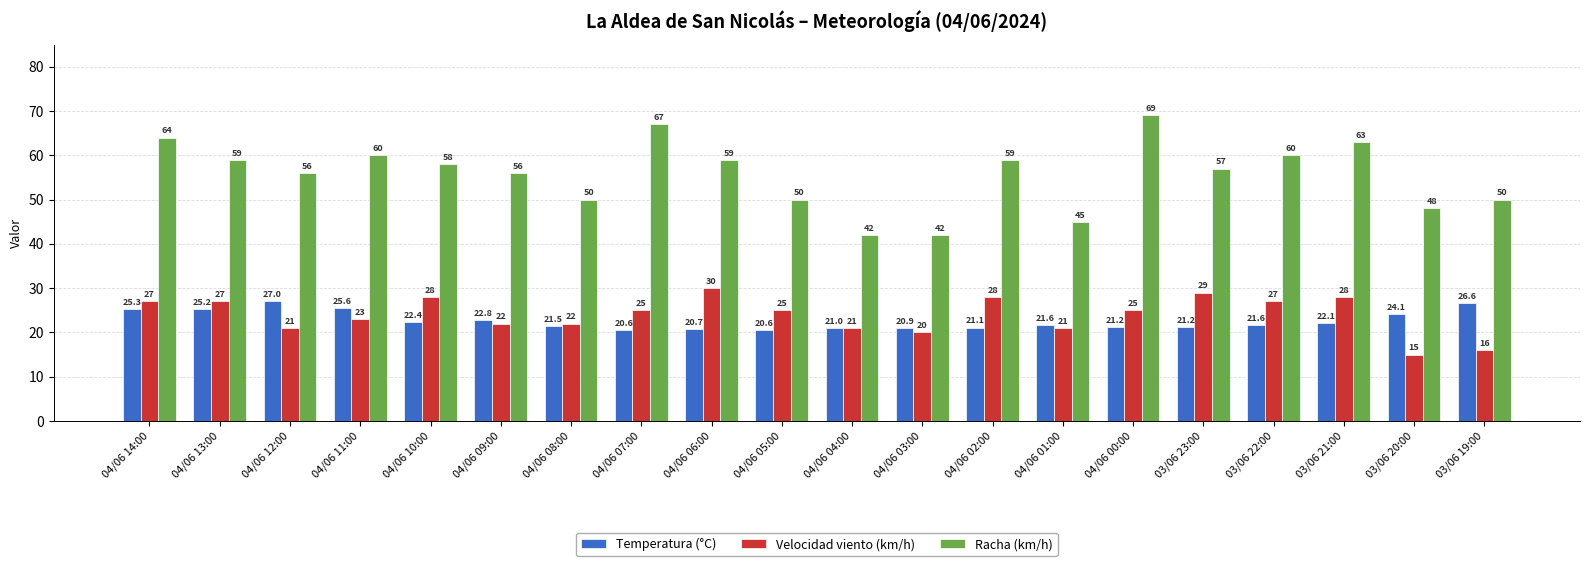

What is the label of the 1st bar from the left?

04/06 14:00